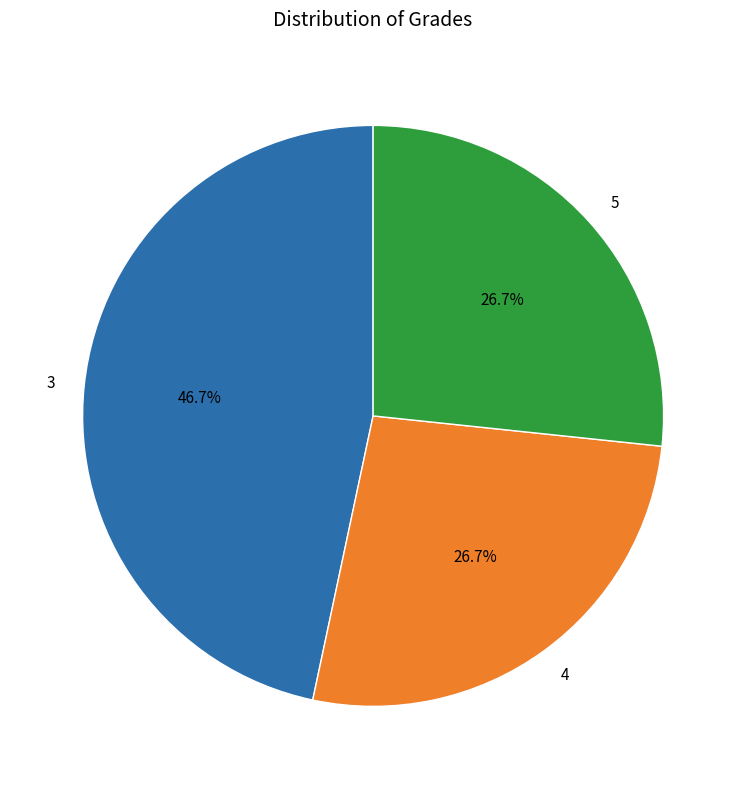

To the nearest percent, what is the average slice percentage?

33%